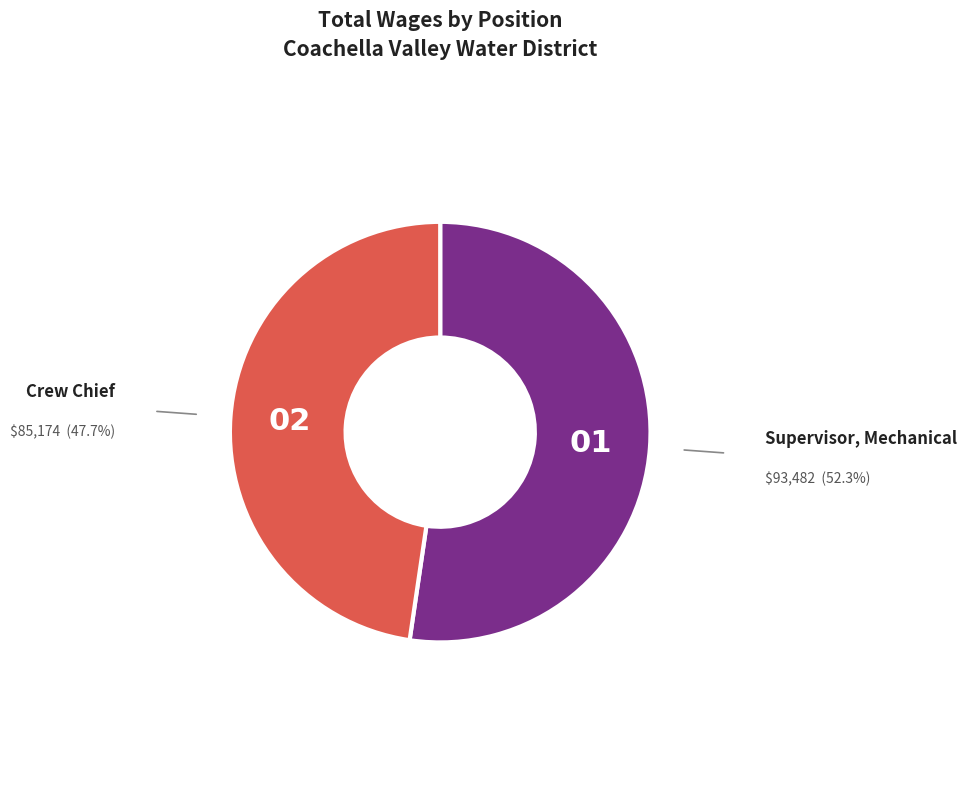

Does any single category account for the majority?

Yes